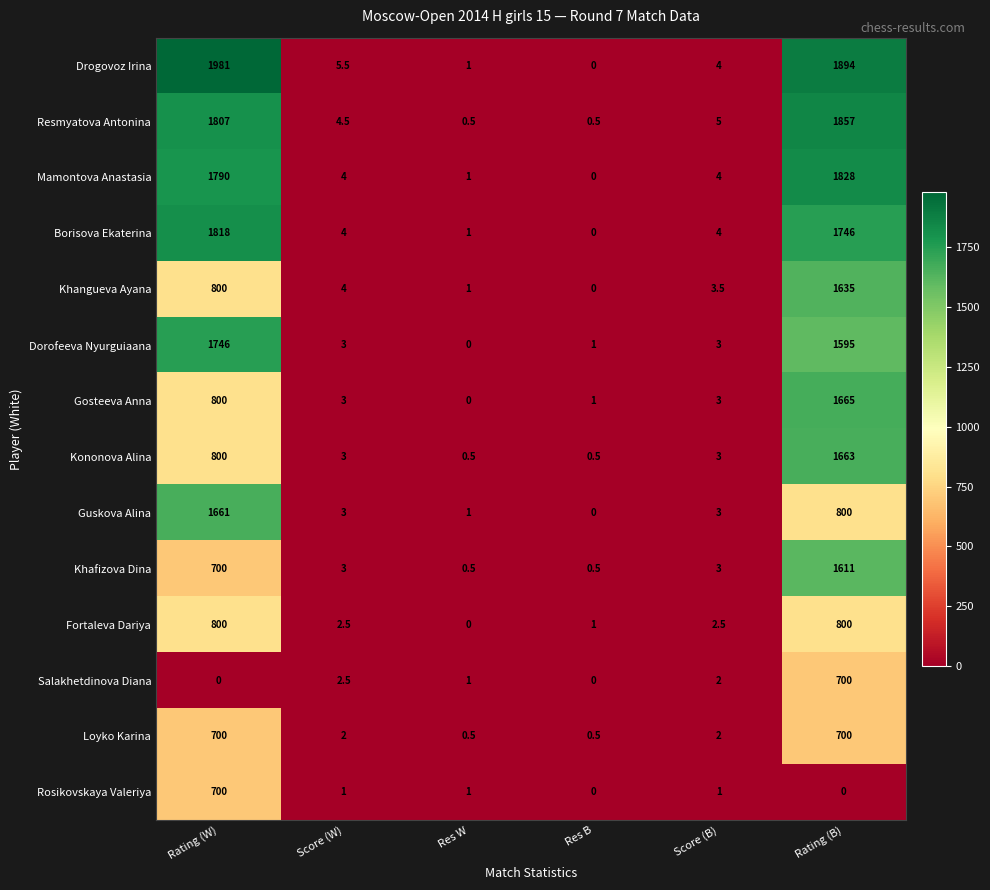

What is the approximate value of Gosteeva Anna at Rating (B)?

1665.0